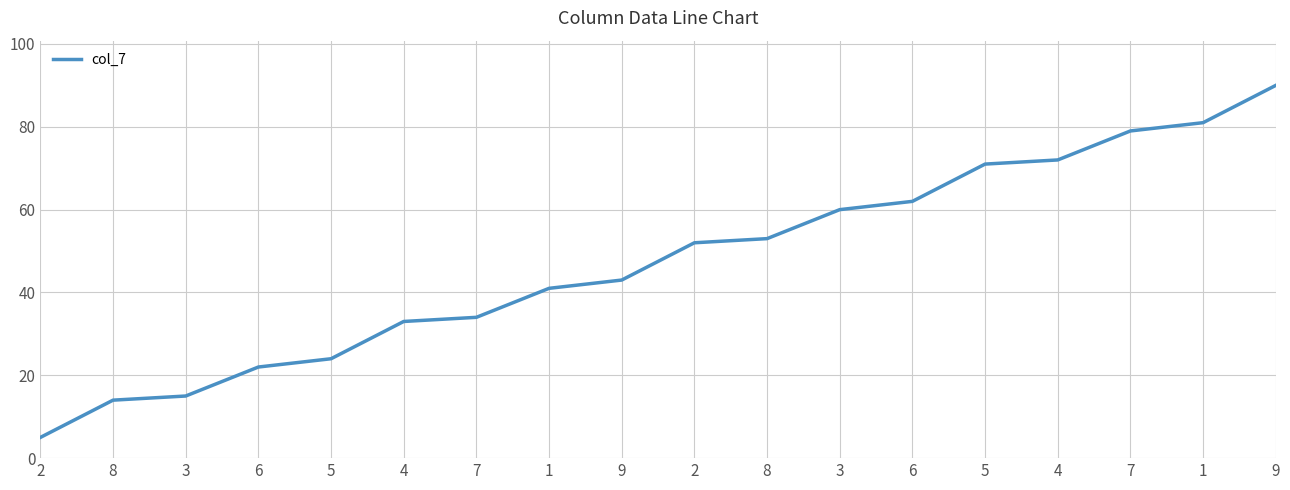

True or false: the data shows 20 at 2.

False